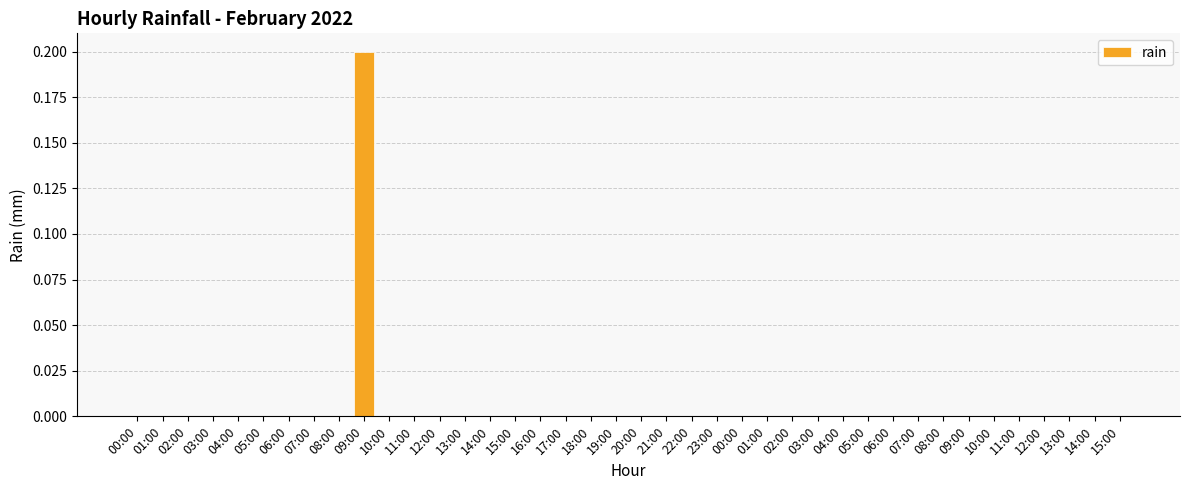

Reading left to right, what are all the values shown in this chart?

0.0	0.0	0.0	0.0	0.0	0.0	0.0	0.0	0.0	0.2	0.0	0.0	0.0	0.0	0.0	0.0	0.0	0.0	0.0	0.0	0.0	0.0	0.0	0.0	0.0	0.0	0.0	0.0	0.0	0.0	0.0	0.0	0.0	0.0	0.0	0.0	0.0	0.0	0.0	0.0